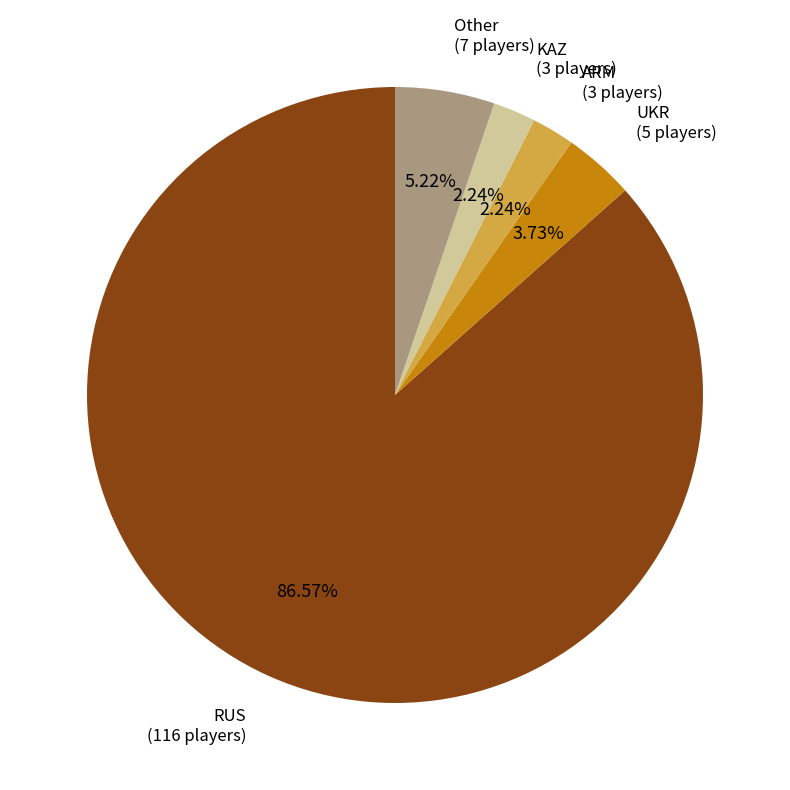

Is it true that UKR is 4% of the pie?

True